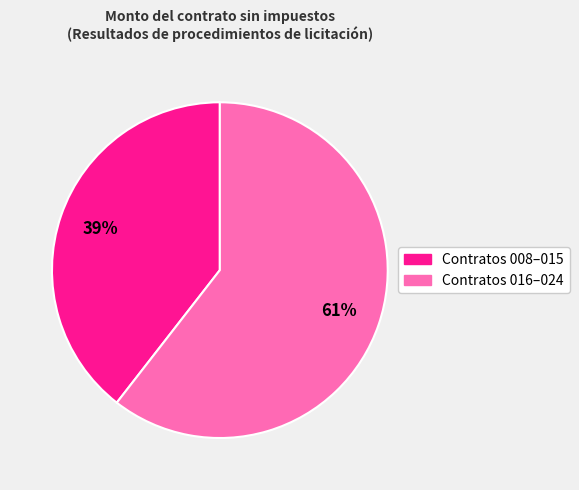

Is there a majority slice in this chart?

Yes